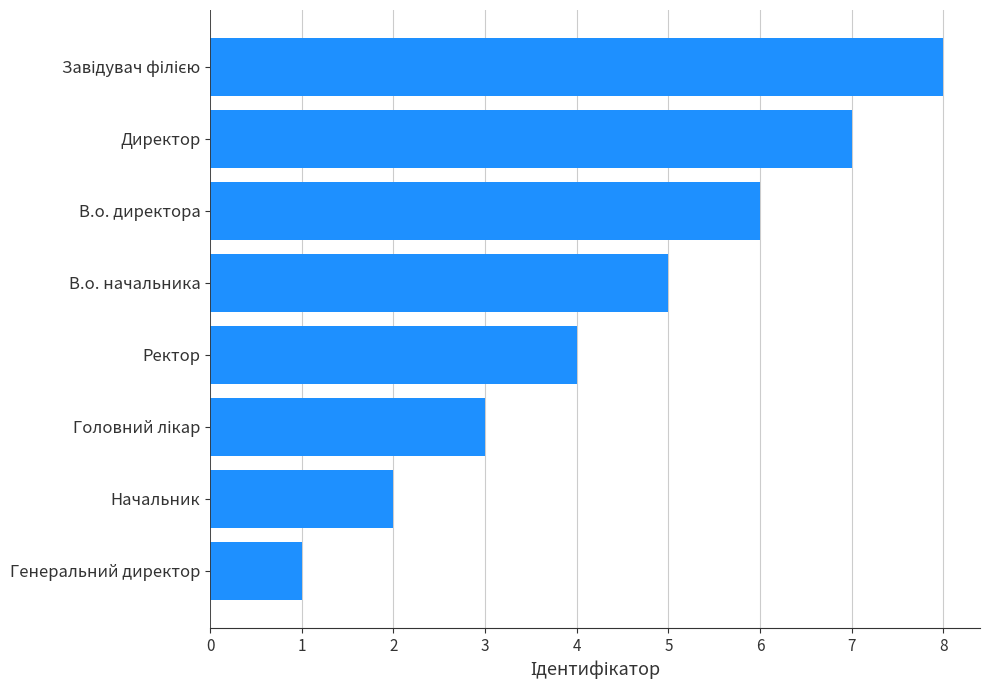

What is the maximum value shown in the chart?

8